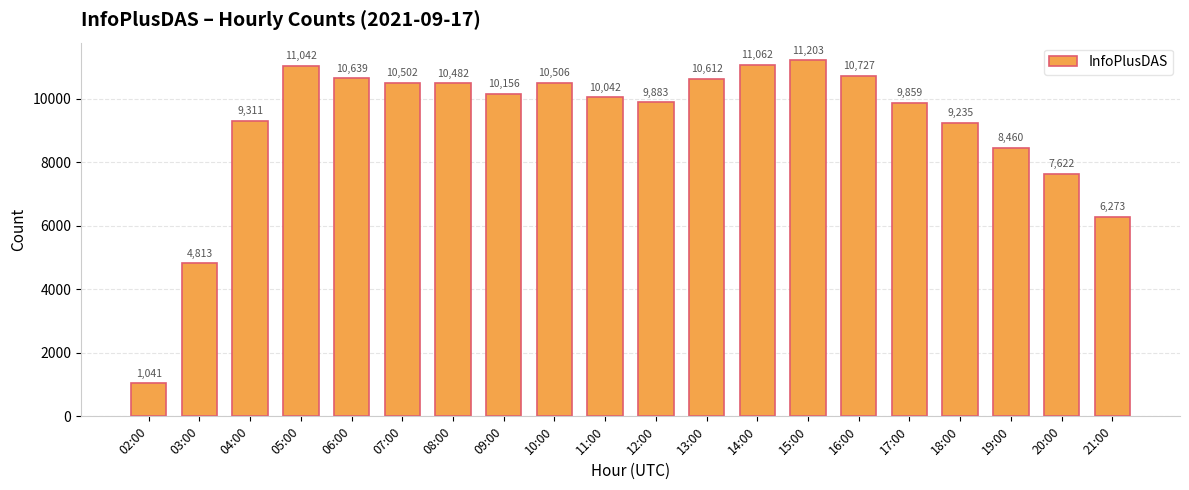

Which category has the highest value across all series?

15:00